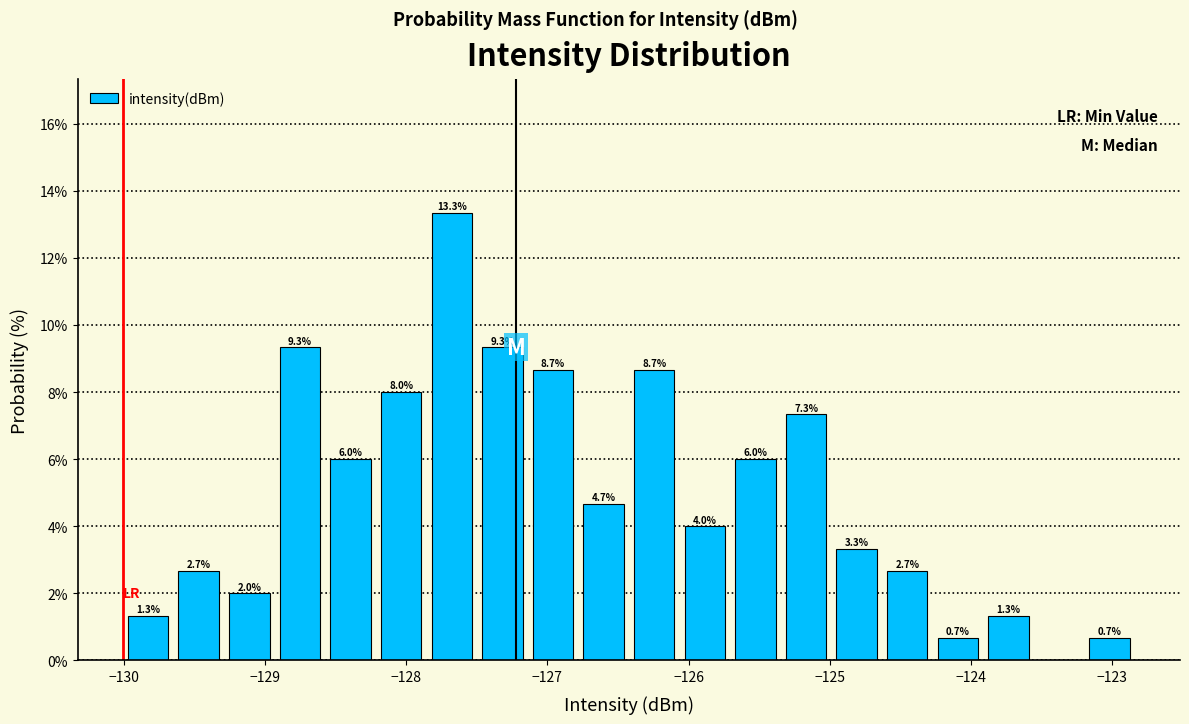

Read against the x-axis, roughly where is the centre of the tallest bar?

-127.7